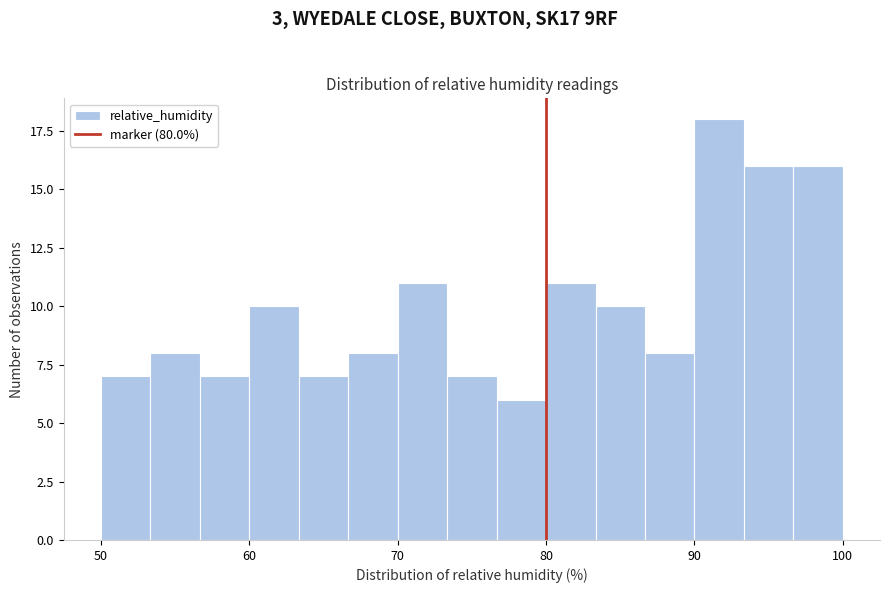

Around what value on the x-axis is the tallest bar? Give the approximate position of its centre, as read against the axis.

92